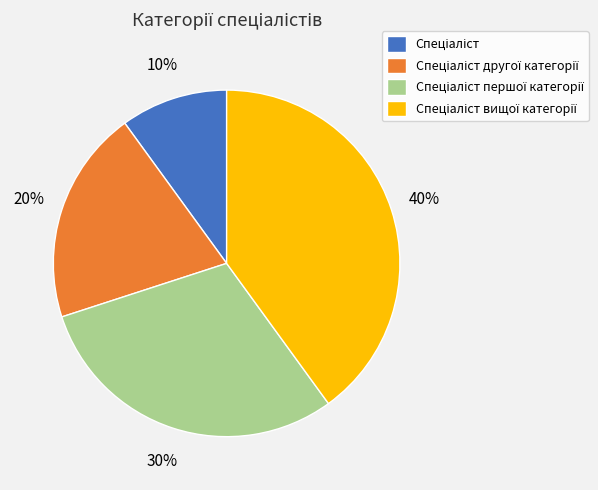

Is there any slice that represents more than half of the pie?

No